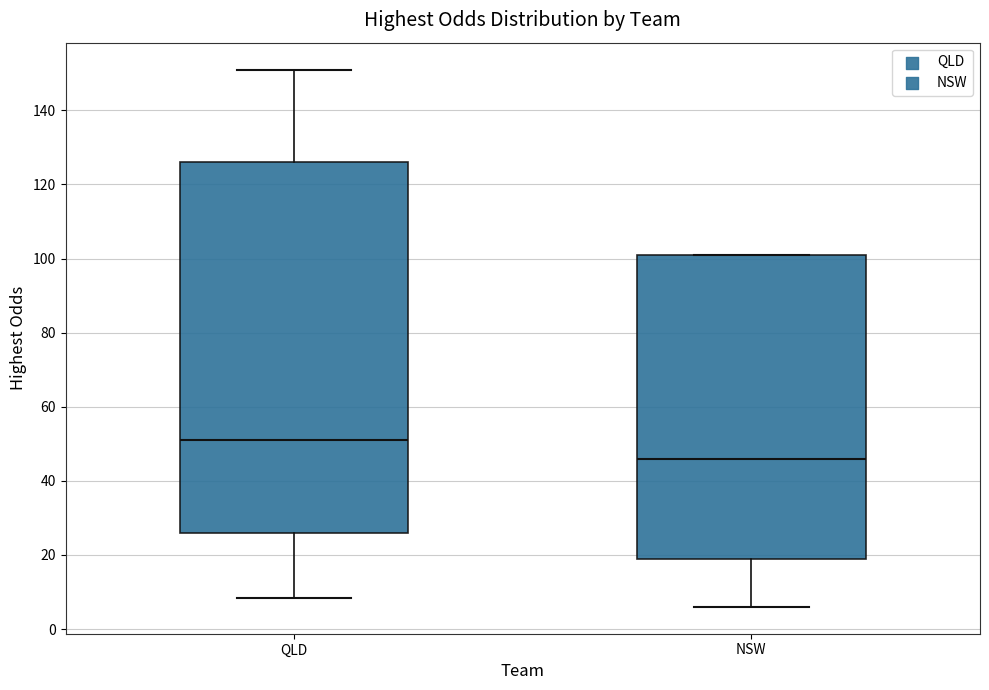

Where is the upper edge of the box for QLD on the y-axis? The values are not printed on the chart, so give them approximately, as read against the axis.

126